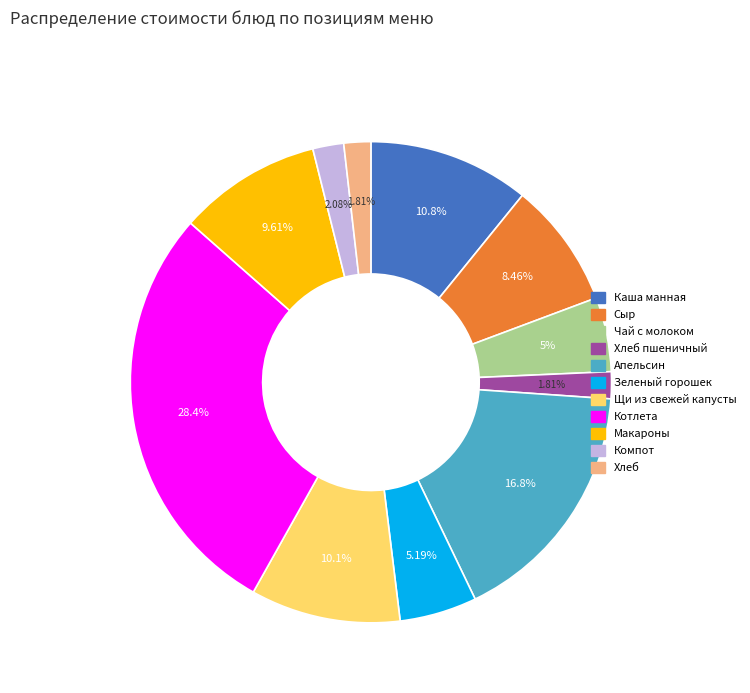

Does any single category account for the majority?

No